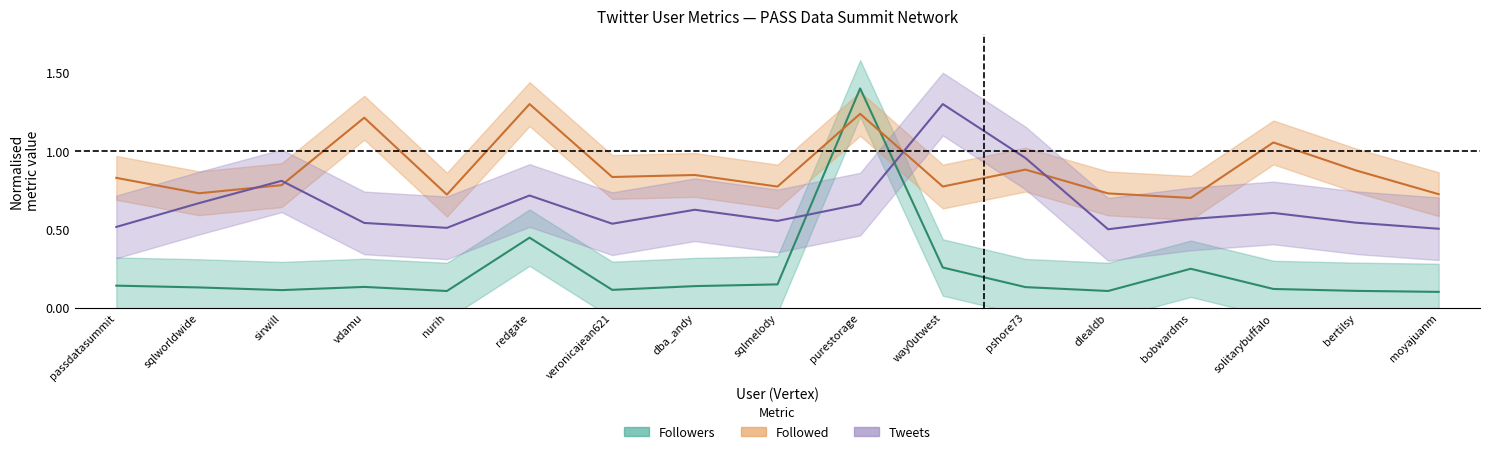

The Tweets series shows 0.8 at solitarybuffalo. True or false?

False